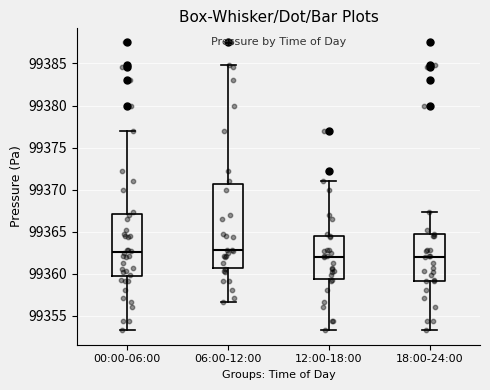

Where is the lower edge of the box for 06:00-12:00 on the y-axis? The values are not printed on the chart, so give them approximately, as read against the axis.

99360.5